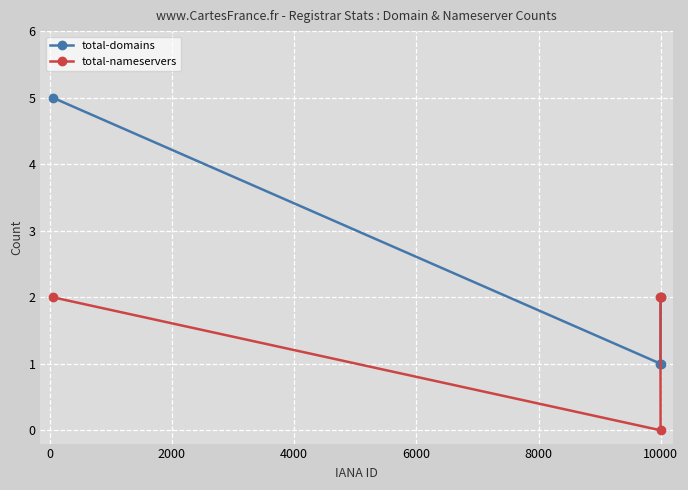

Rank the series by their average value, from lowest to highest.

total-nameservers, total-domains